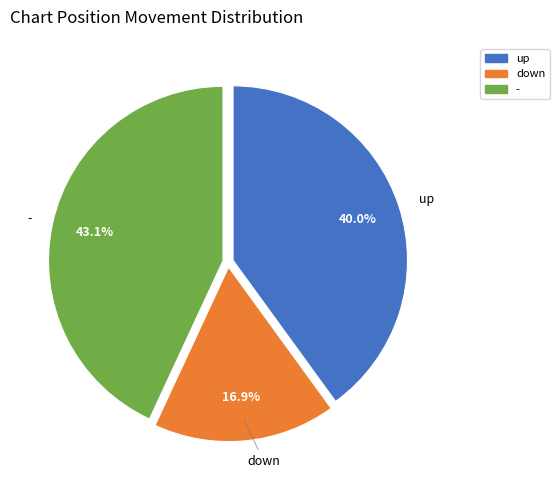

What is the smallest slice in the pie chart?

down